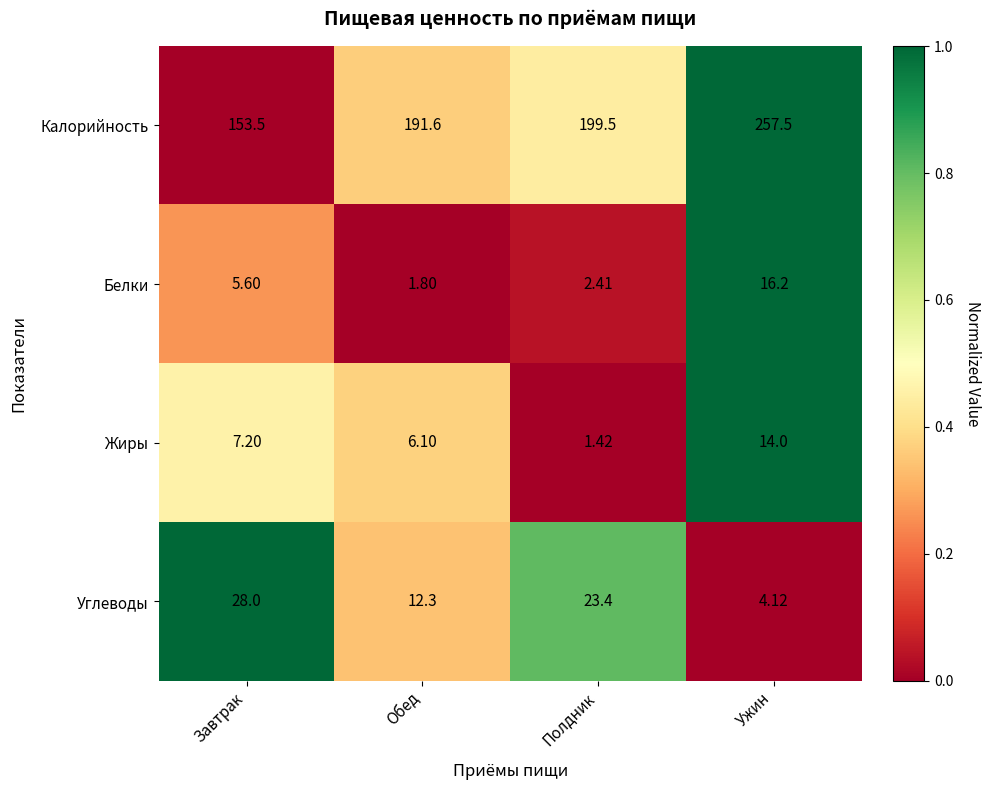

At which label does Калорийность first exceed 199?

Полдник